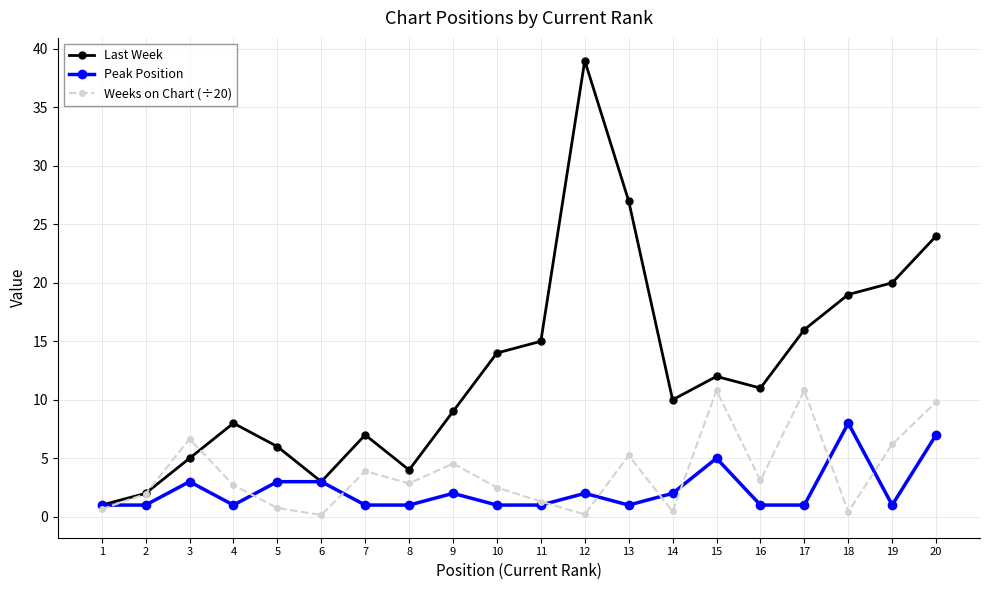

Rank the series at 4 from lowest to highest value.

Peak Position, Weeks on Chart (÷20), Last Week